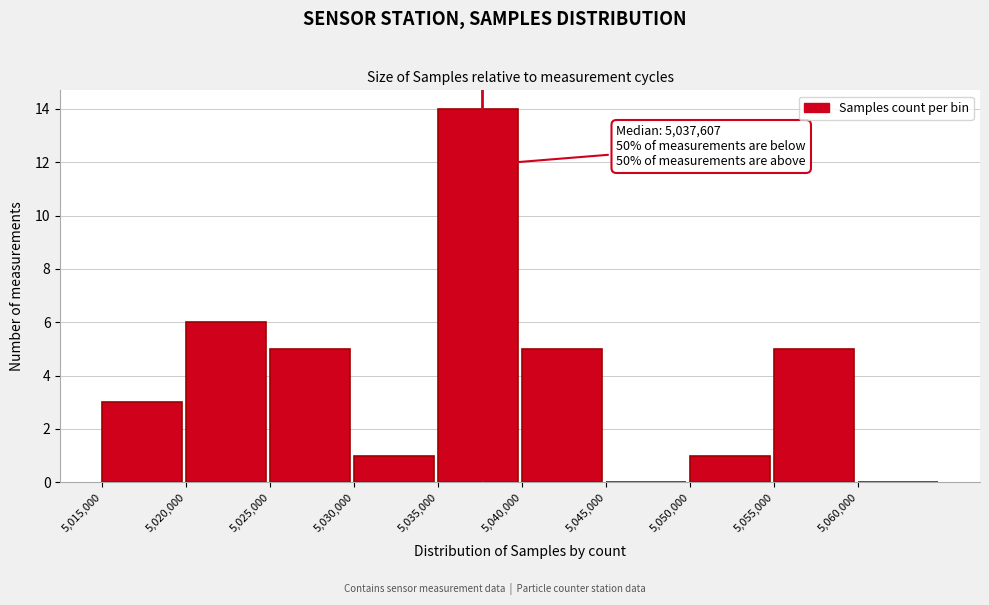

Over which range of the x-axis is the bar tallest?

5035000 to 5040000